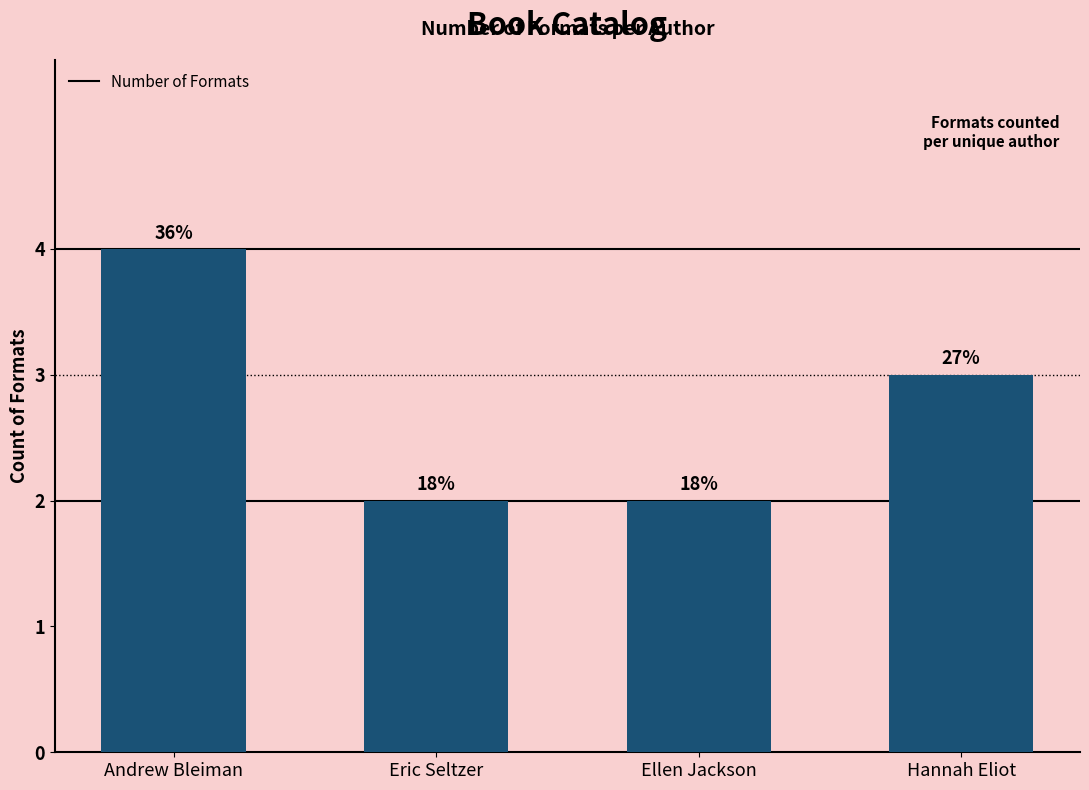

Does the chart contain any negative values?

No